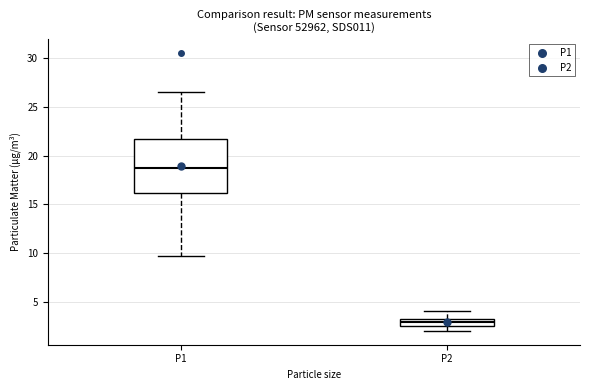

Reading left to right, transcribe this box plot: for each box, give where its median line is, the range the box spans, and where its two whiskers end, as read against the y-axis. The values are not printed on the chart, so give them approximately, as read against the axis.

P1: median 18.5, box 16.0 to 21.5, whiskers 9.5 to 26.5
P2: median 3.0 (inside the box), box 2.5 to 3.0, whiskers 2.0 to 4.0